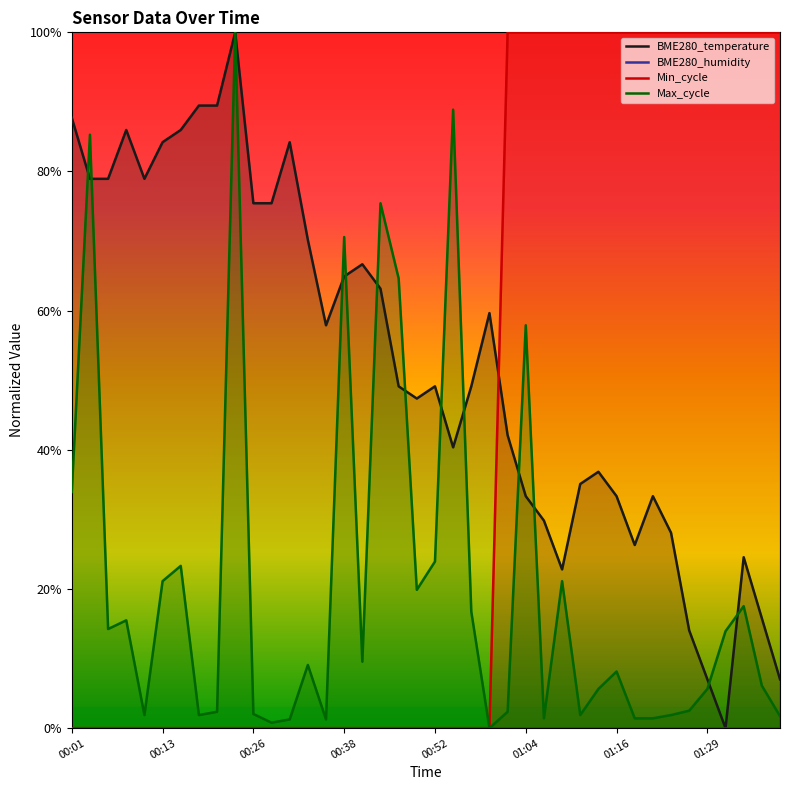

Rank the series by their maximum value, from highest to lowest.

BME280_temperature, Min_cycle, Max_cycle, BME280_humidity